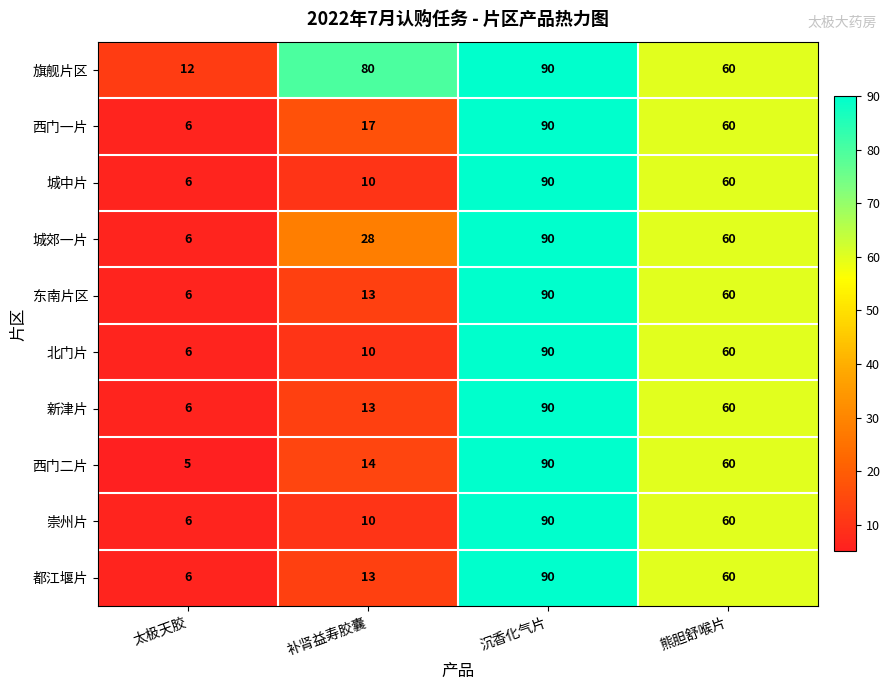

How many series are shown in this chart?

10